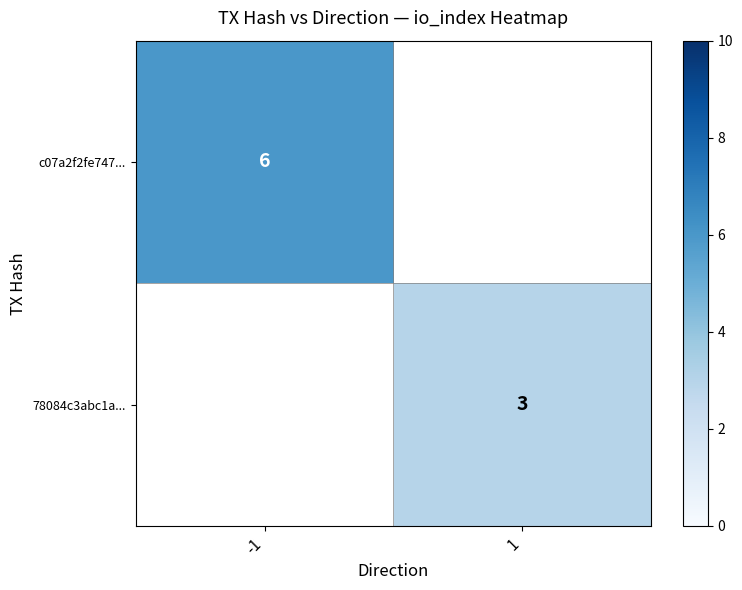

Is the value of 78084c3abc1a... at 1 greater than the value of c07a2f2fe747... at -1?

No